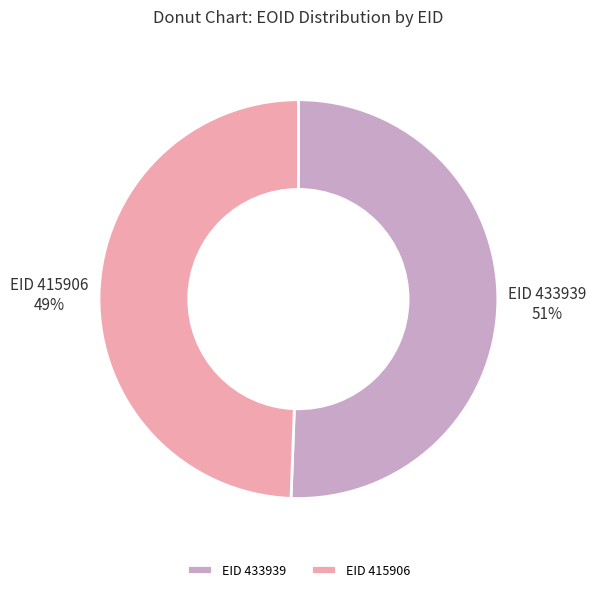

Between EID 433939 and EID 415906, which is larger?

EID 433939